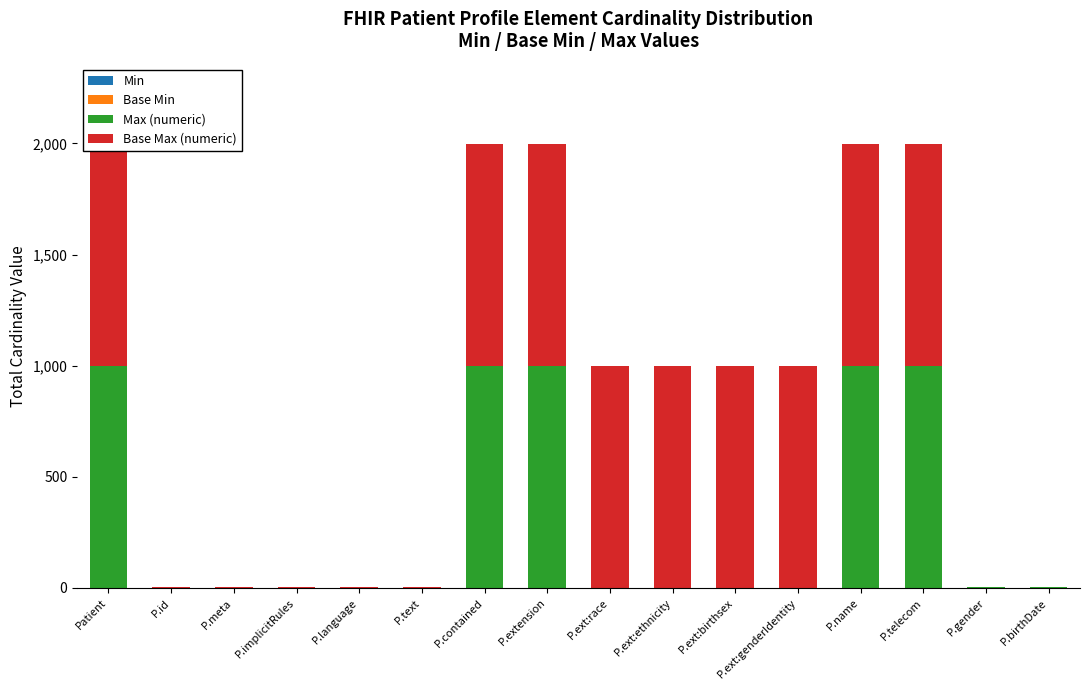

At how many categories does at least one series exceed 175?

9